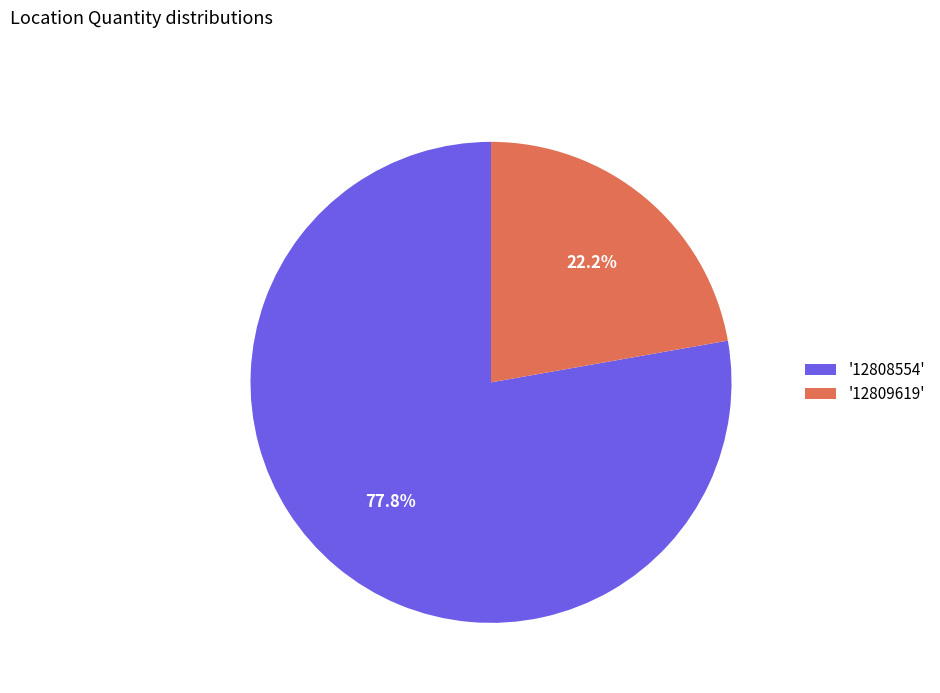

What is the ratio of the value at '12808554' to the value at '12809619'?

3.5